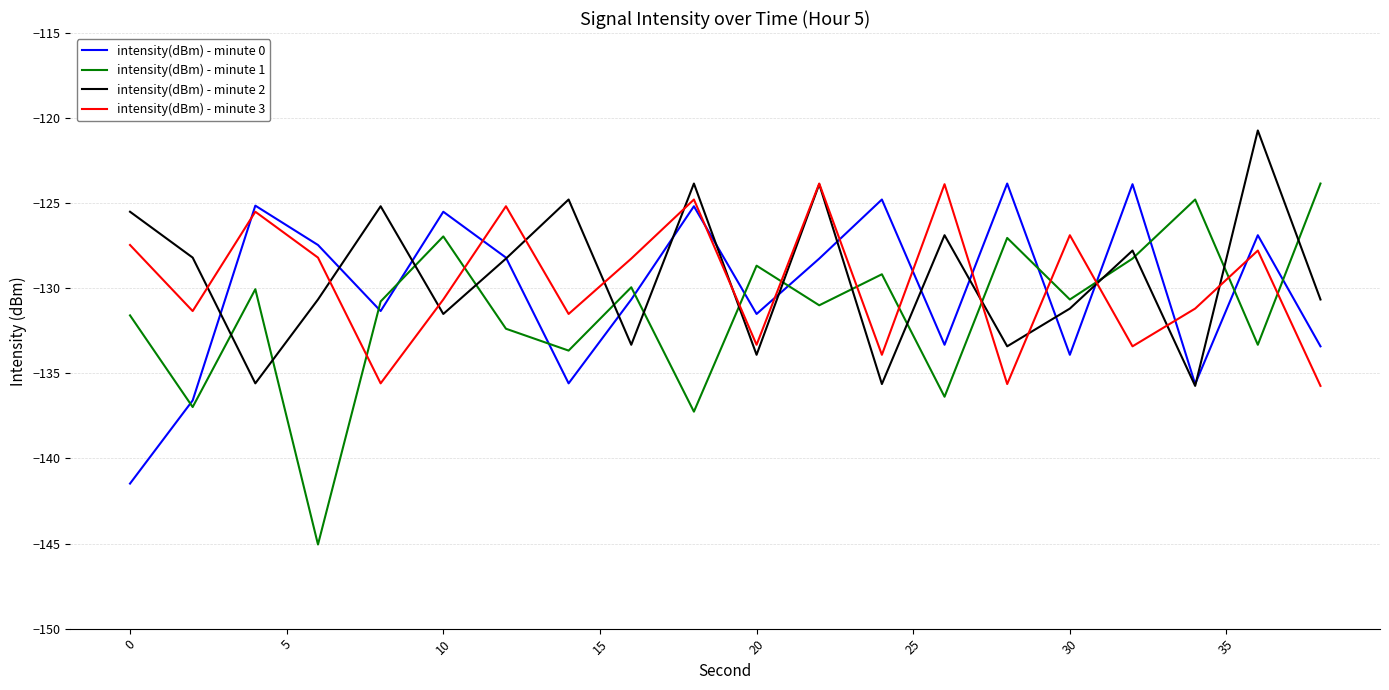

Which series has the largest range (max minus min)?

intensity(dBm) - minute 1